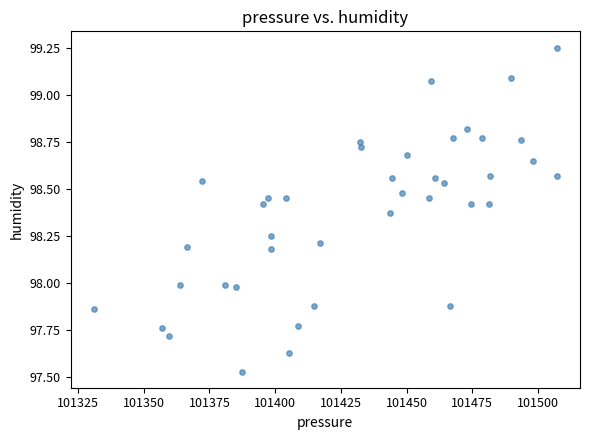

What is the range of X values (max minus min)?

176.1